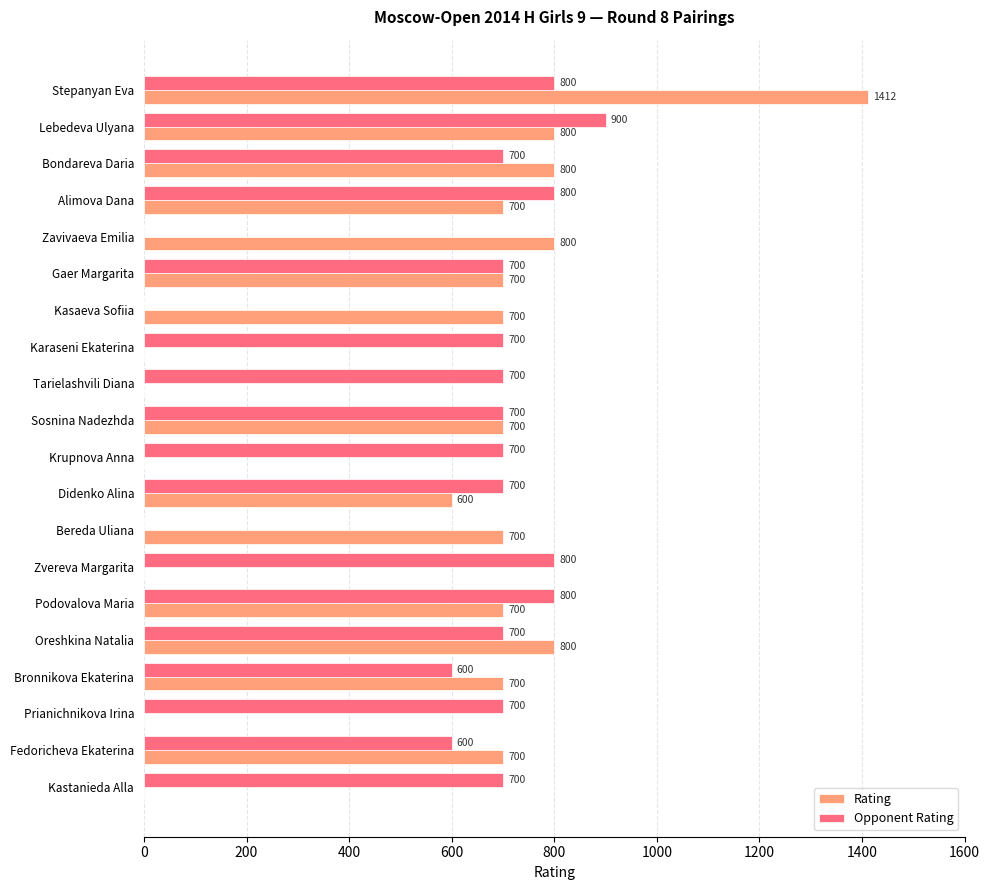

What is the sum of all Opponent Rating values?

12300